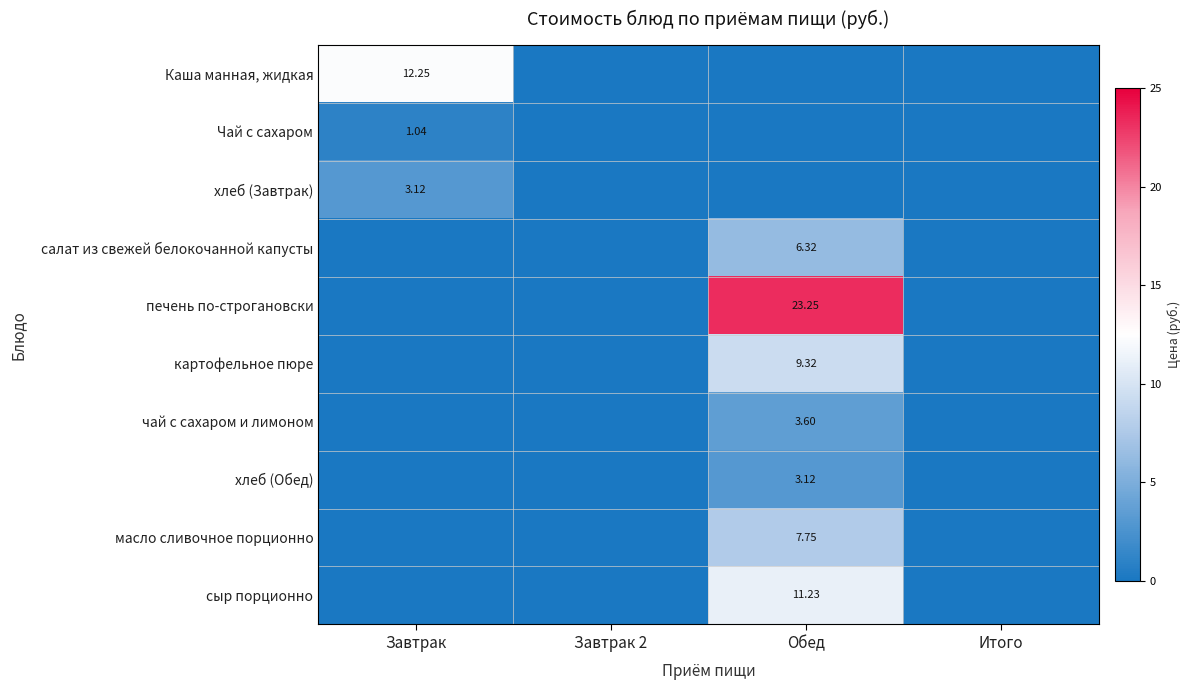

Between Обед and Завтрак 2, which is larger?

Обед